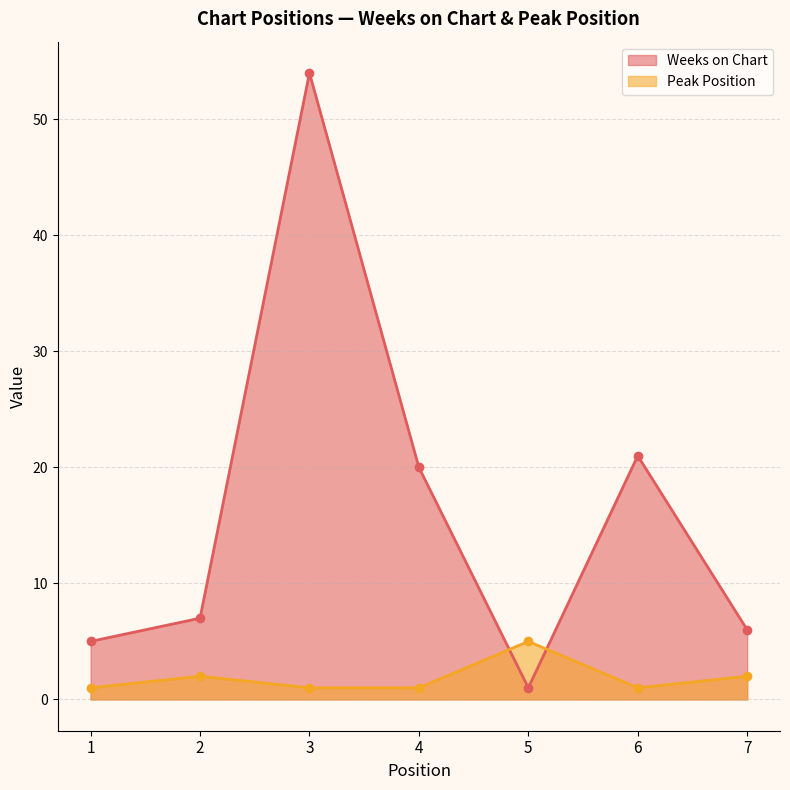

How many categories are shown in the chart?

7